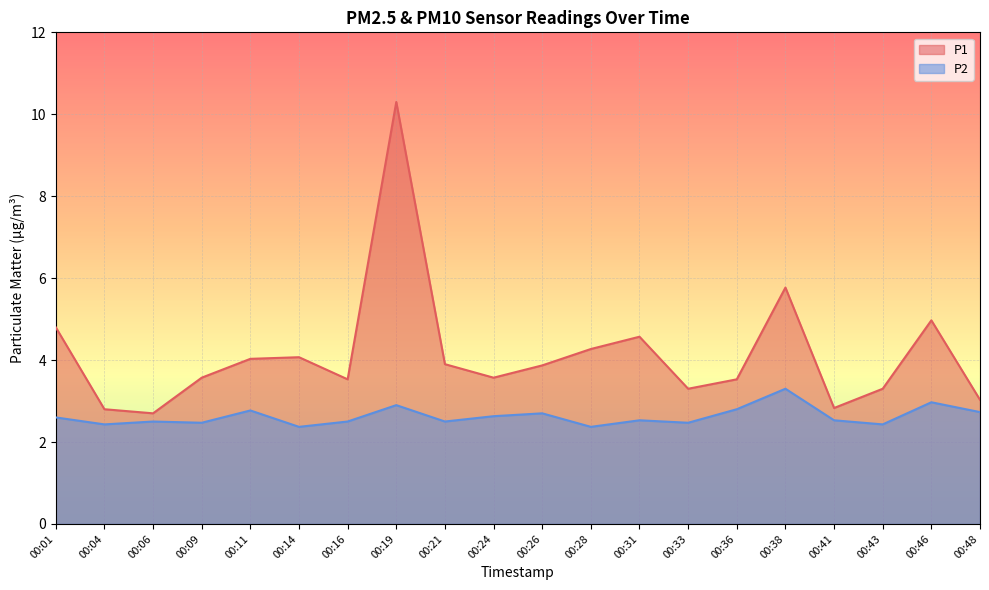

True or false: P2 and P1 cross at least once.

False